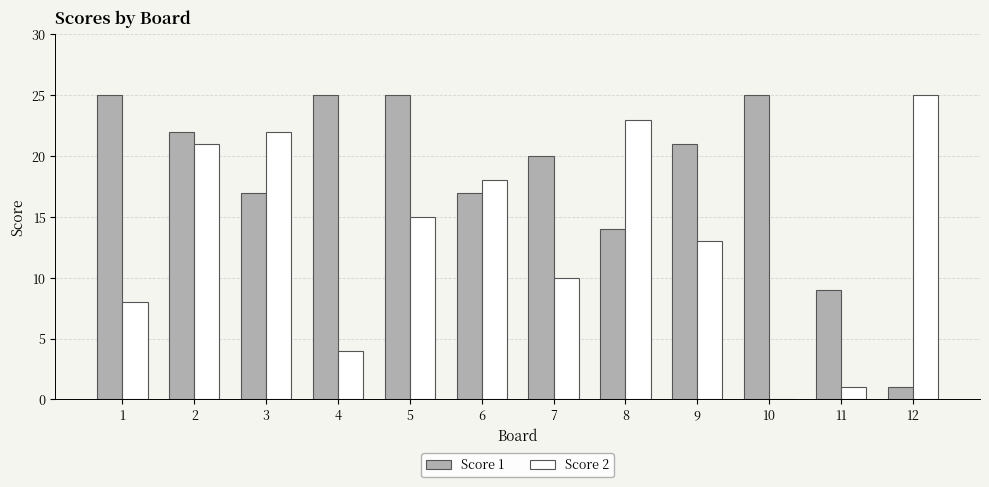

Count the number of data series in this chart.

2